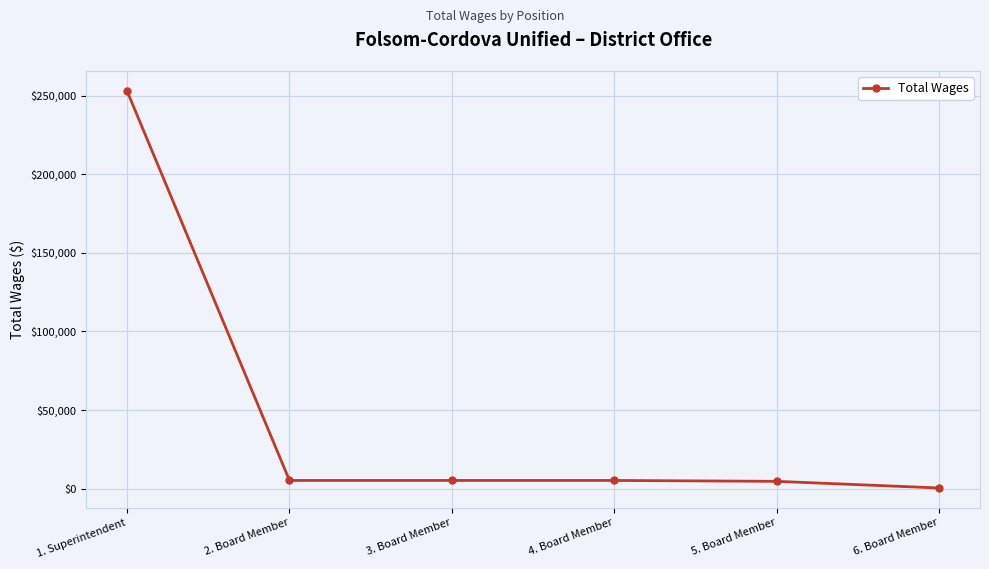

What is the difference between the maximum and minimum values?

252494